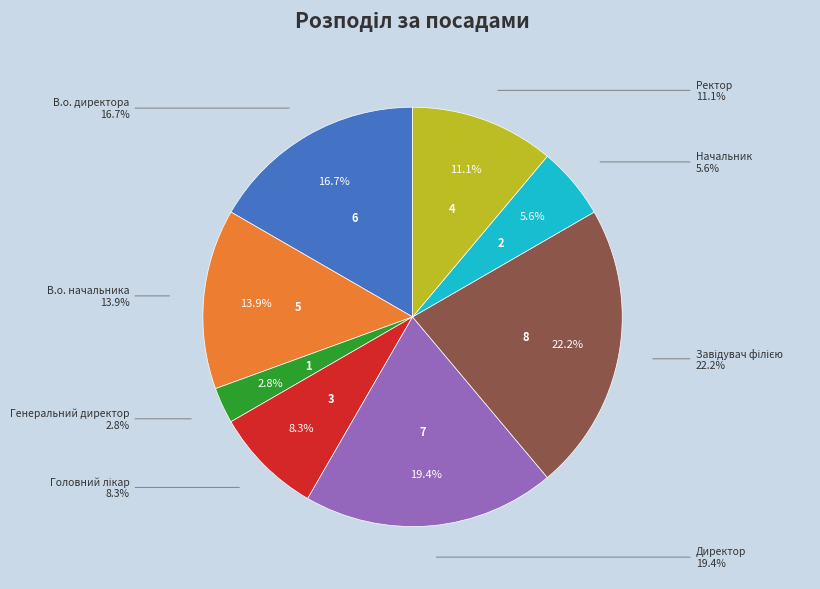

Is Головний лікар the majority of the pie?

No